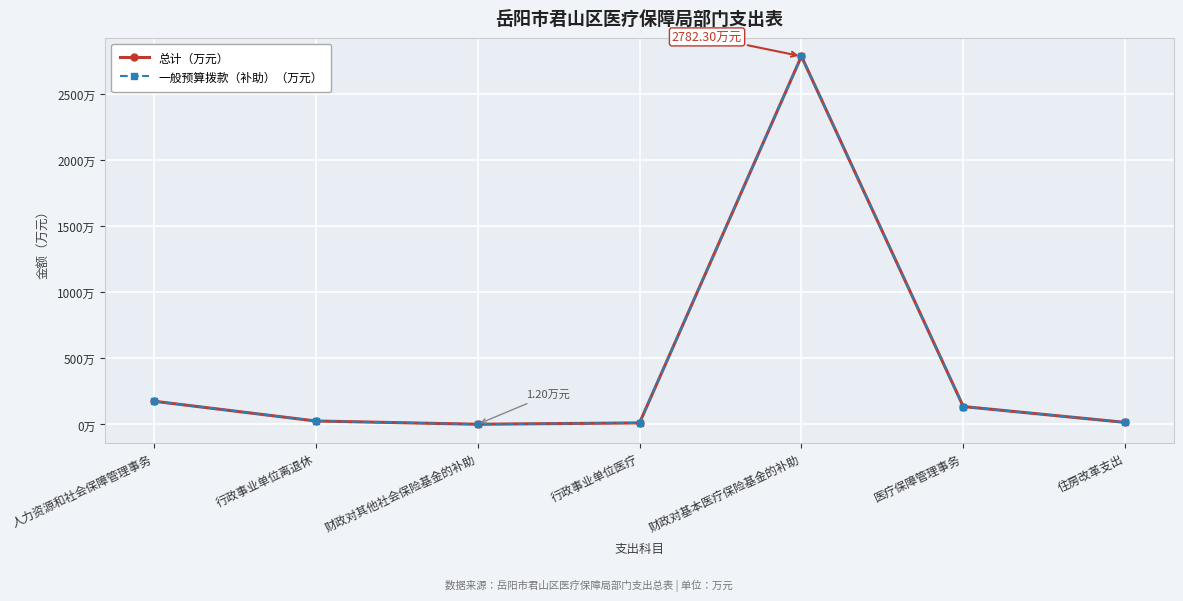

Is this an area chart (filled region under the line)?

No